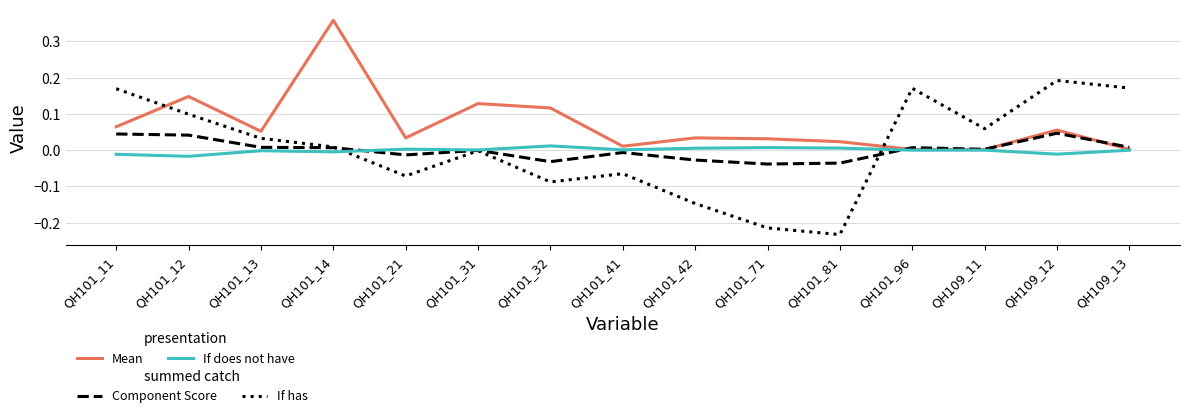

Which category has the lowest value across all series?

QH101_81